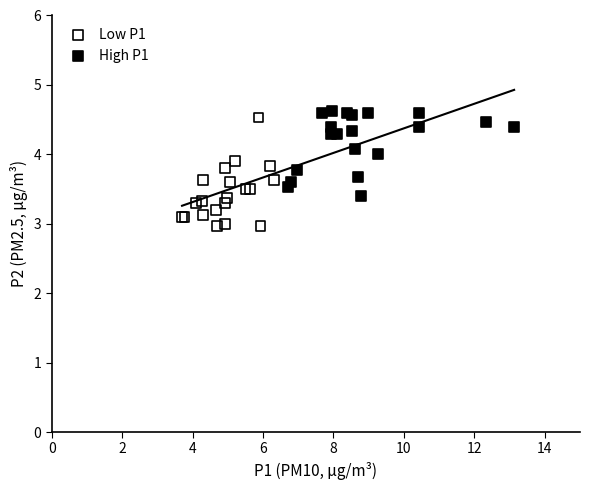

Which series contains the highest Y value?

High P1